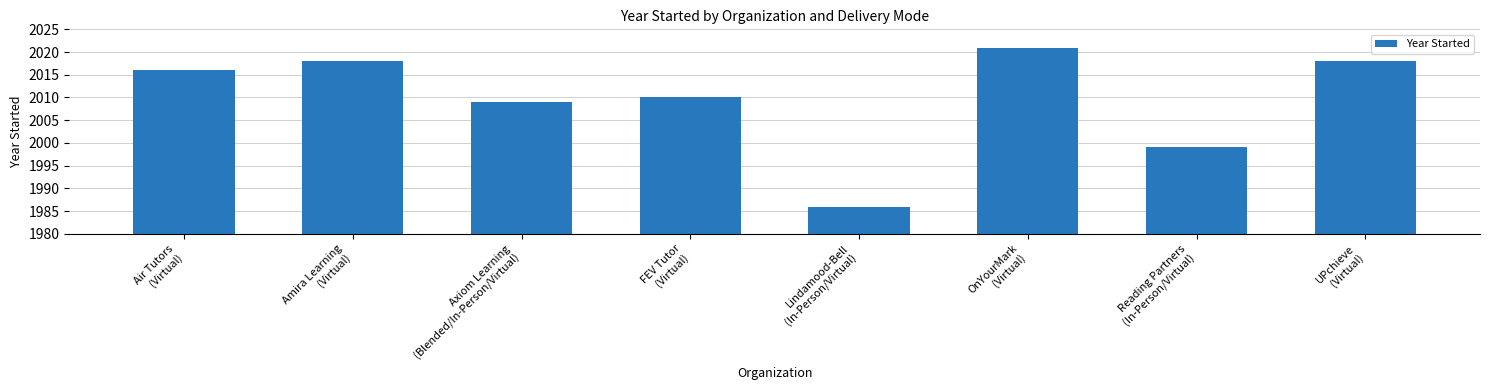

What is the ratio of the value at Air Tutors
(Virtual) to the value at FEV Tutor
(Virtual)?

1.0